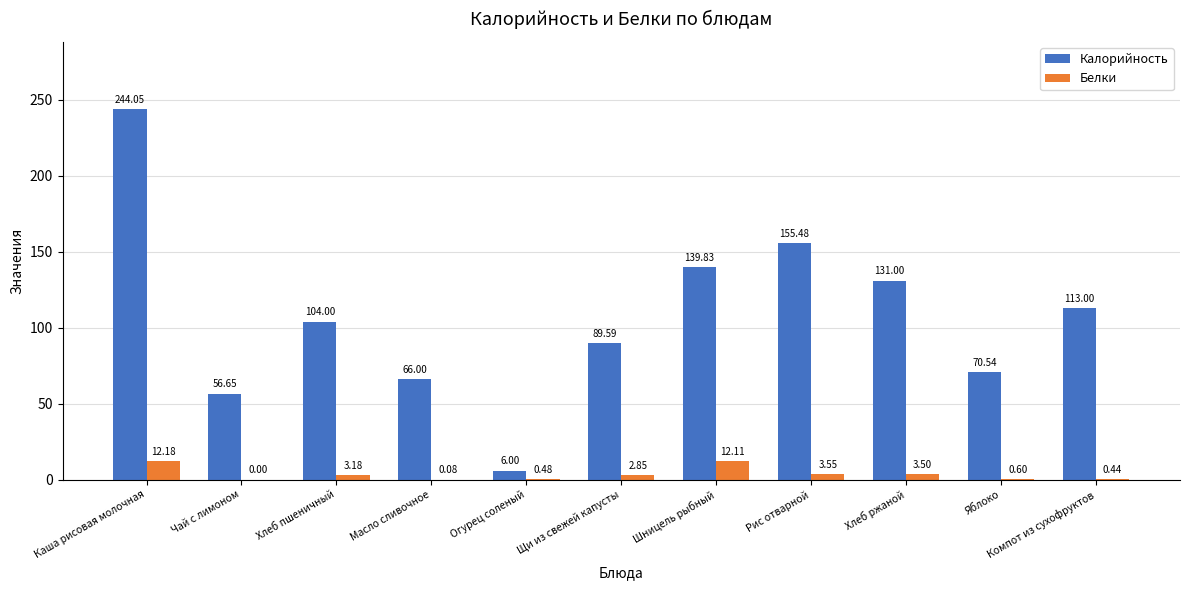

At which category does the chart reach its peak across all series?

Каша рисовая молочная